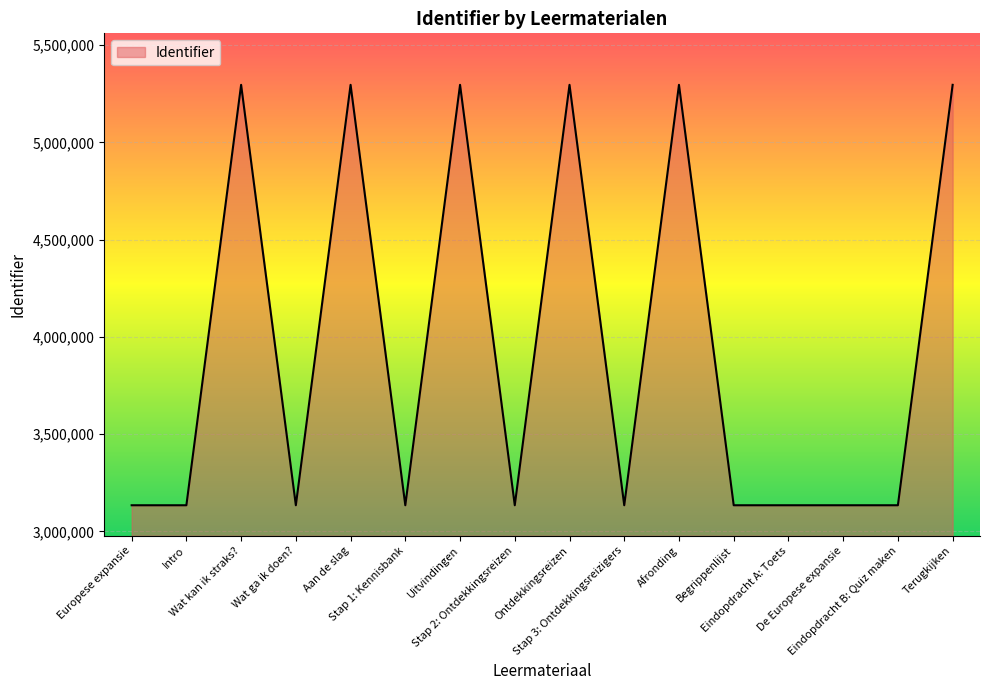

What is the minimum value shown in the chart?

3134237